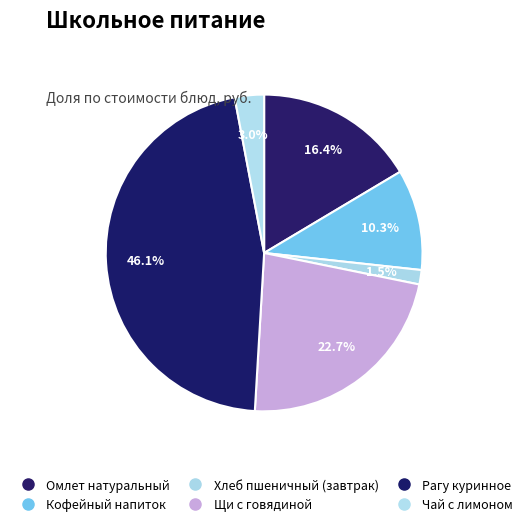

What percentage do Омлет натуральный and Хлеб пшеничный (завтрак) together represent?

17.9%